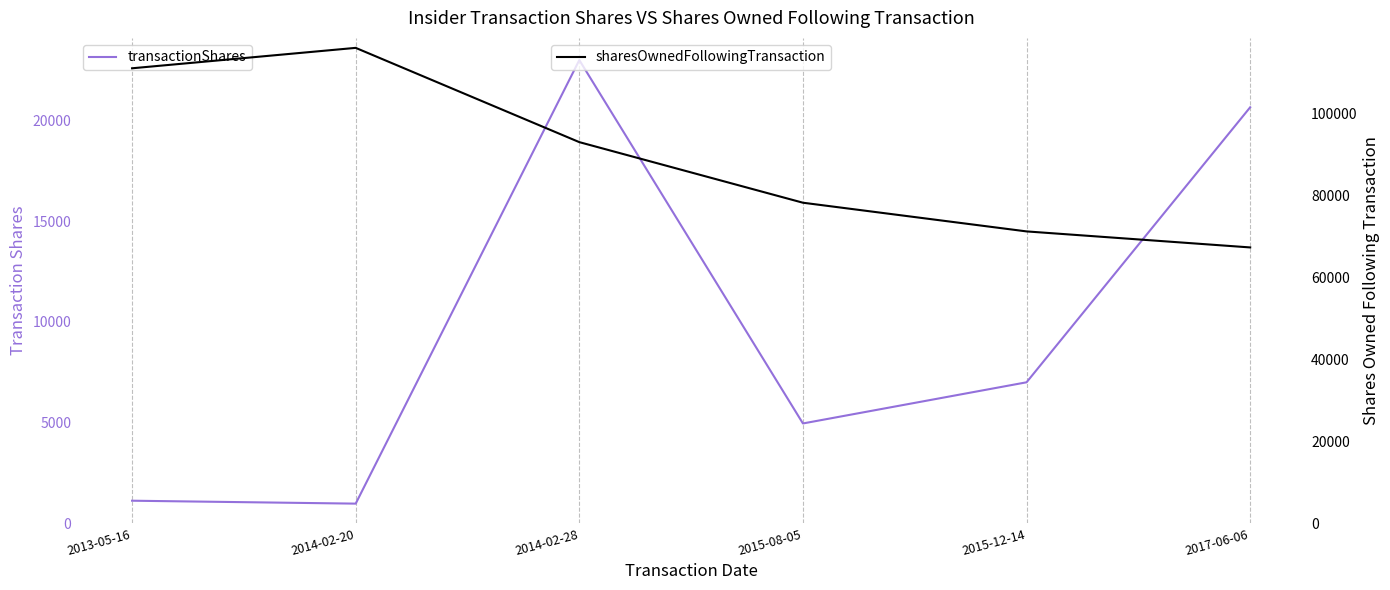

At which label does transactionShares reach its peak?

2014-02-28